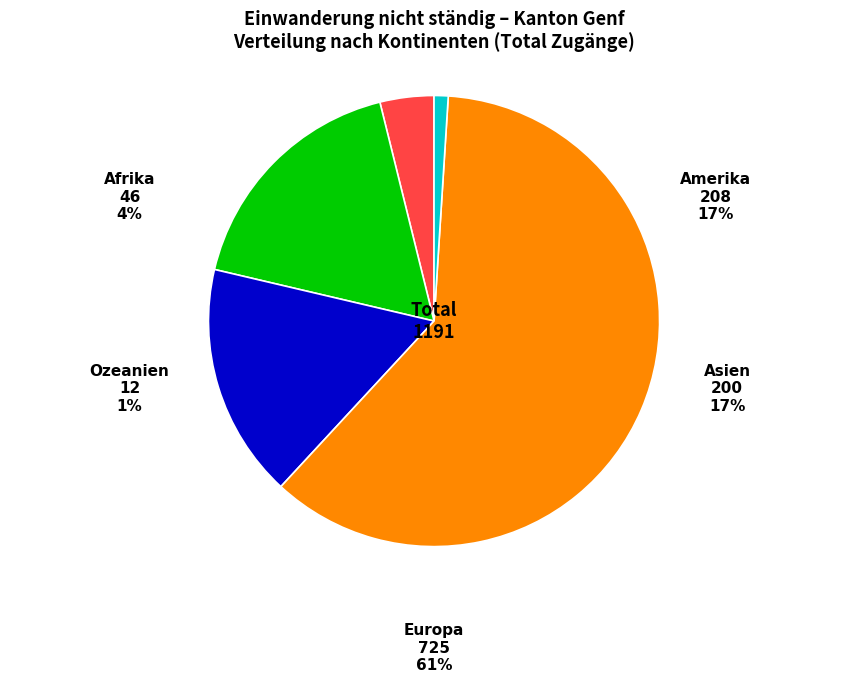

How many slices are in this pie chart?

5